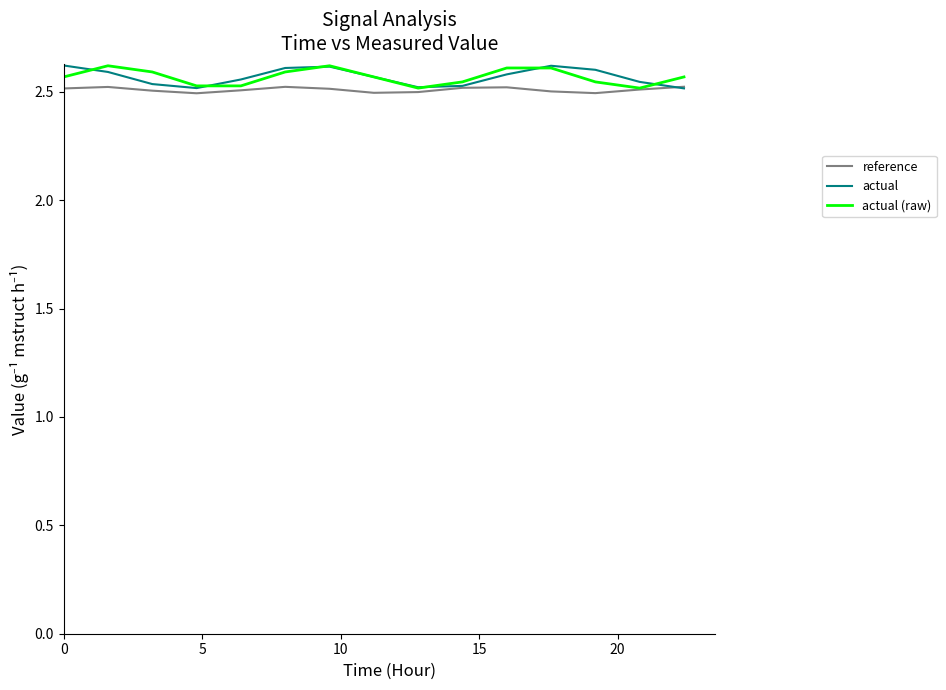

Reading left to right, transcribe all the data shown in this chart.

reference: 2.5	2.5	2.5	2.5	2.5	2.5	2.5	2.5	2.5	2.5	2.5	2.5	2.5	2.5	2.5
actual: 2.6	2.6	2.5	2.5	2.6	2.6	2.6	2.6	2.5	2.5	2.6	2.6	2.6	2.5	2.5
actual (raw): 2.6	2.6	2.6	2.5	2.5	2.6	2.6	2.6	2.5	2.5	2.6	2.6	2.5	2.5	2.6